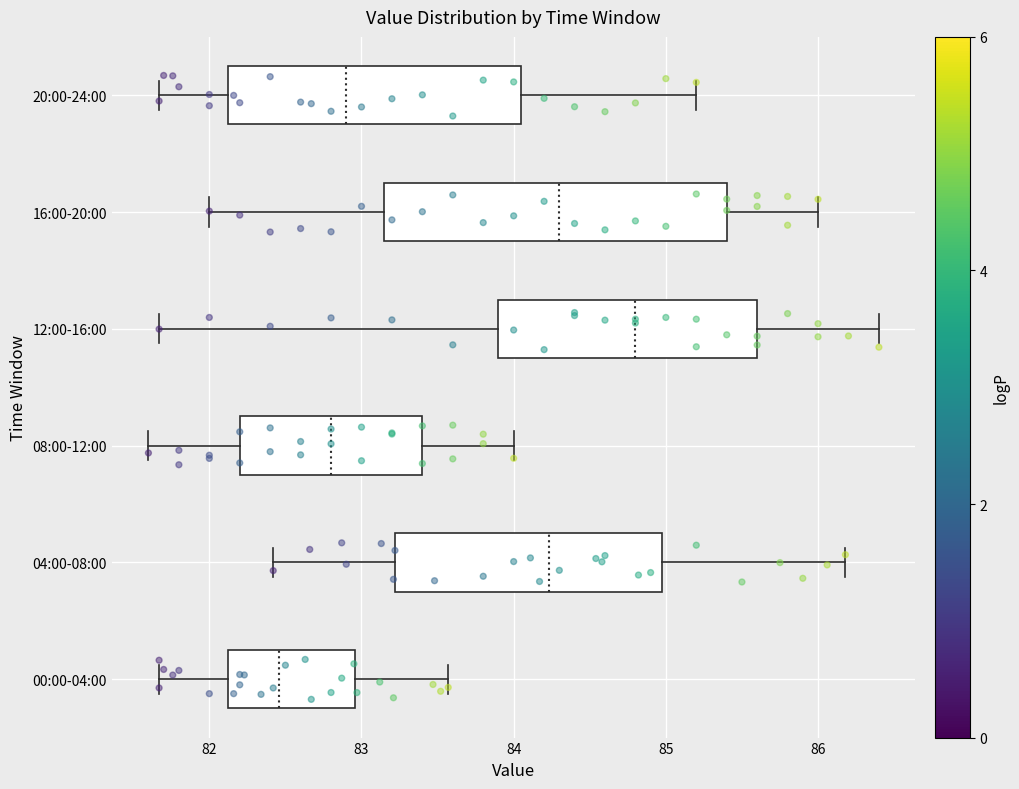

Comparing the boxes themselves (not the whiskers), which one is the widest?

16:00-20:00